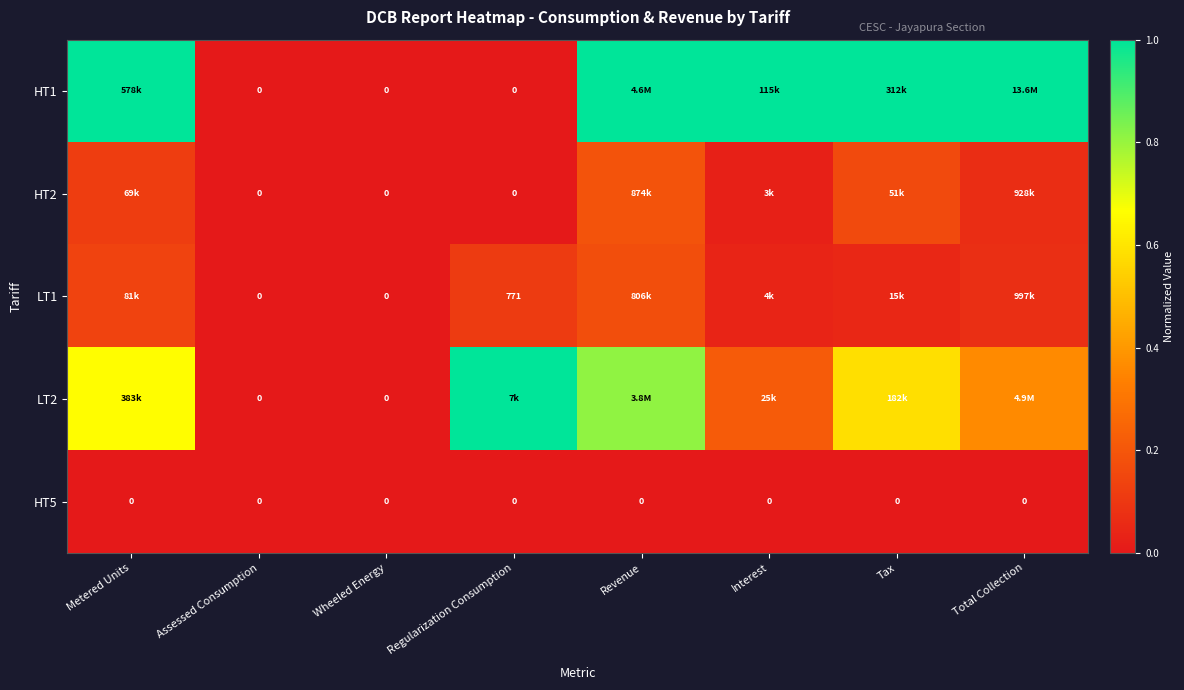

The value of LT2 at Assessed Consumption is 0.6. True or false?

False